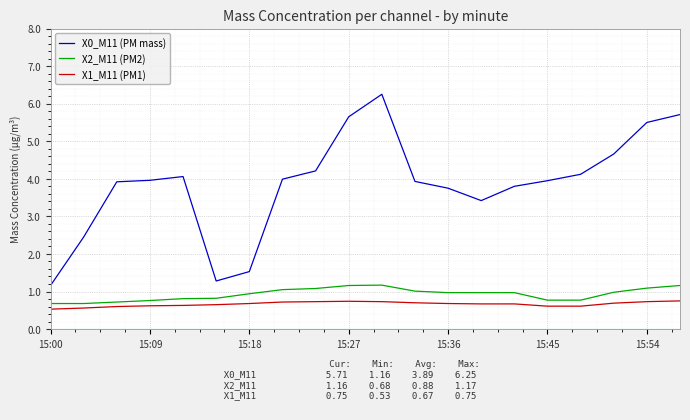

True or false: X1_M11 (PM1) has more than 0 points higher than both neighbors.

True